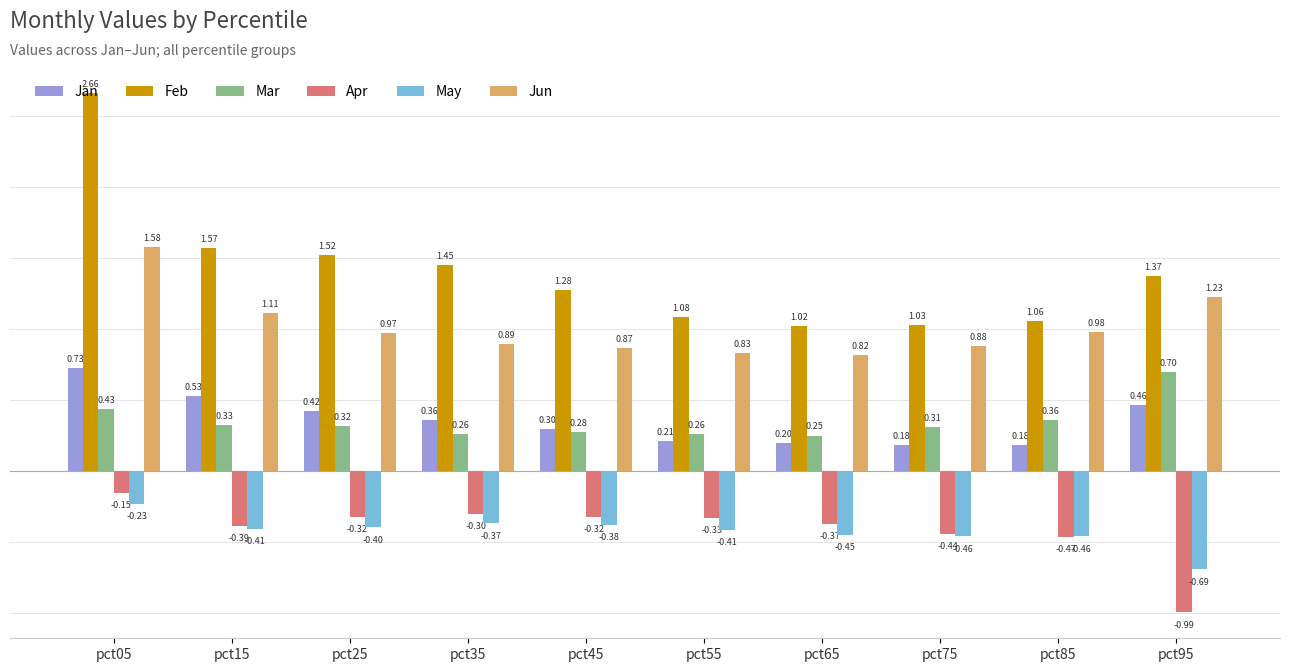

Between pct15 and pct45, which series saw the biggest shift?

Feb